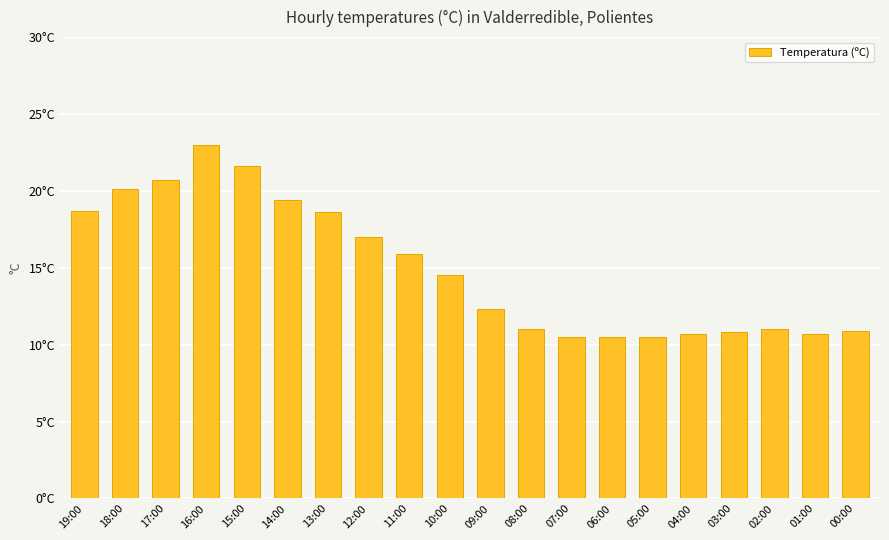

Rank the categories by value from highest to lowest.

16:00, 15:00, 17:00, 18:00, 14:00, 19:00, 13:00, 12:00, 11:00, 10:00, 09:00, 08:00, 02:00, 00:00, 03:00, 04:00, 01:00, 07:00, 06:00, 05:00